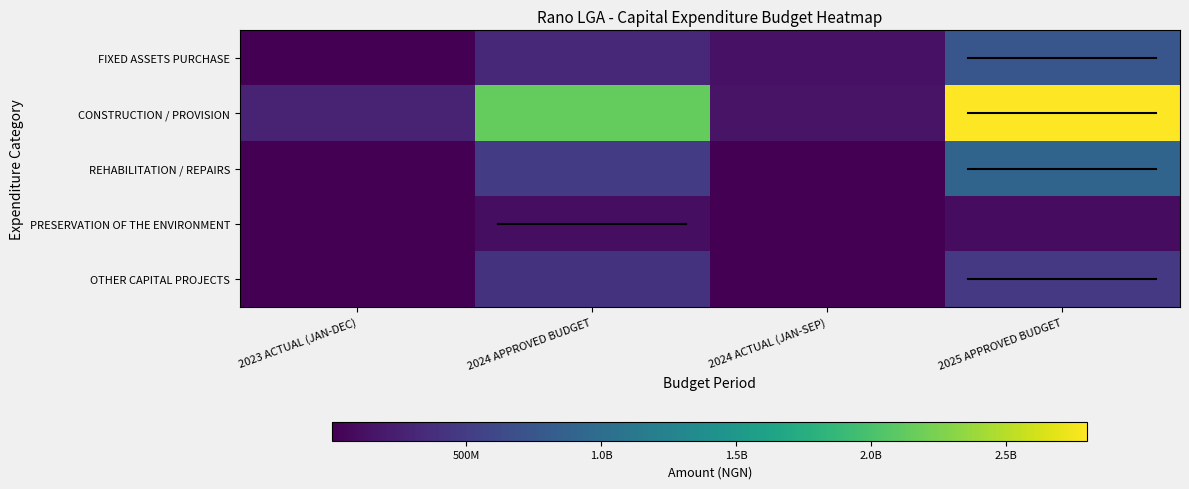

Rank the series by their maximum value, from highest to lowest.

CONSTRUCTION / PROVISION, REHABILITATION / REPAIRS, FIXED ASSETS PURCHASE, OTHER CAPITAL PROJECTS, PRESERVATION OF THE ENVIRONMENT